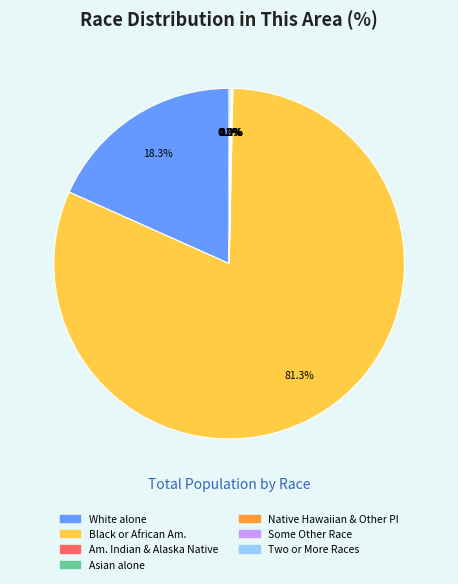

Does any single category account for the majority?

Yes